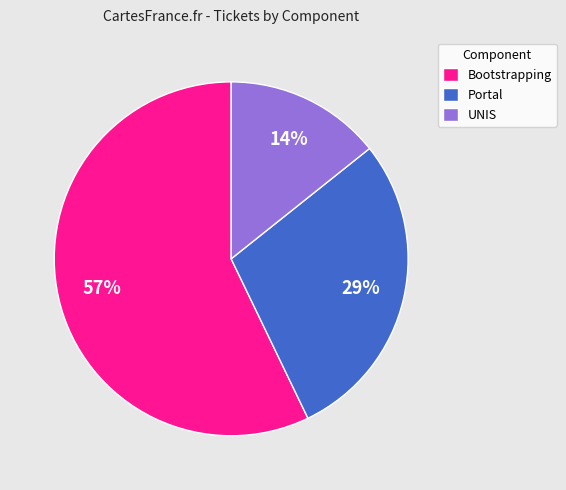

To the nearest percent, what portion does Portal represent?

29%